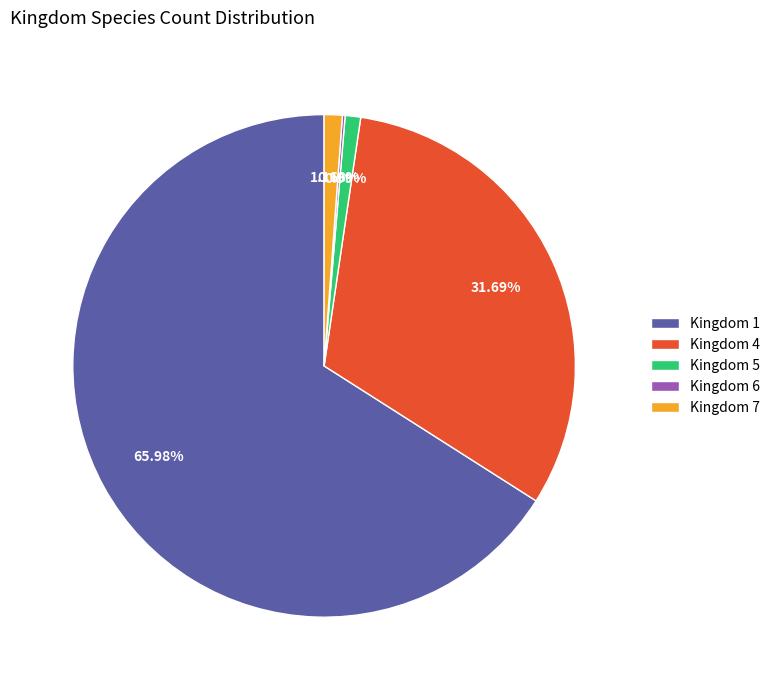

Is Kingdom 5 the majority of the pie?

No